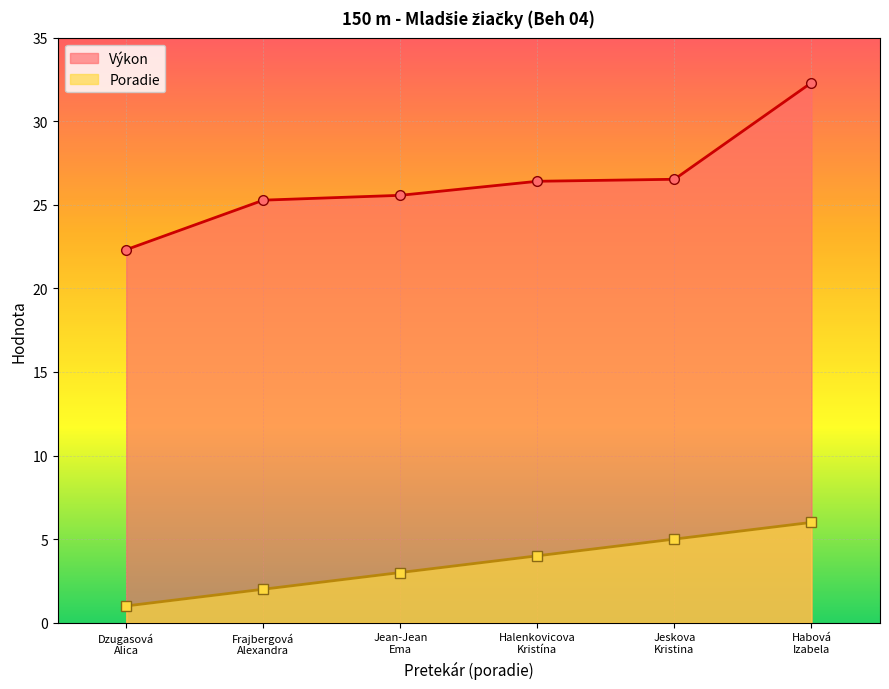

Which series changed the most between Jean-Jean
Ema and Halenkovicova
Kristína?

Poradie